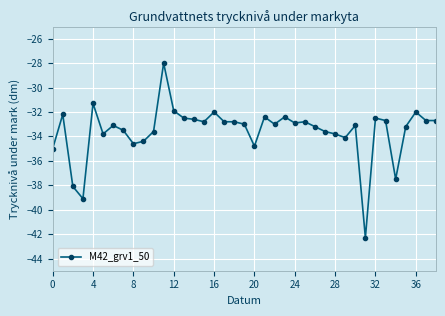

What is the value of the 33rd point from the left?

-32.5